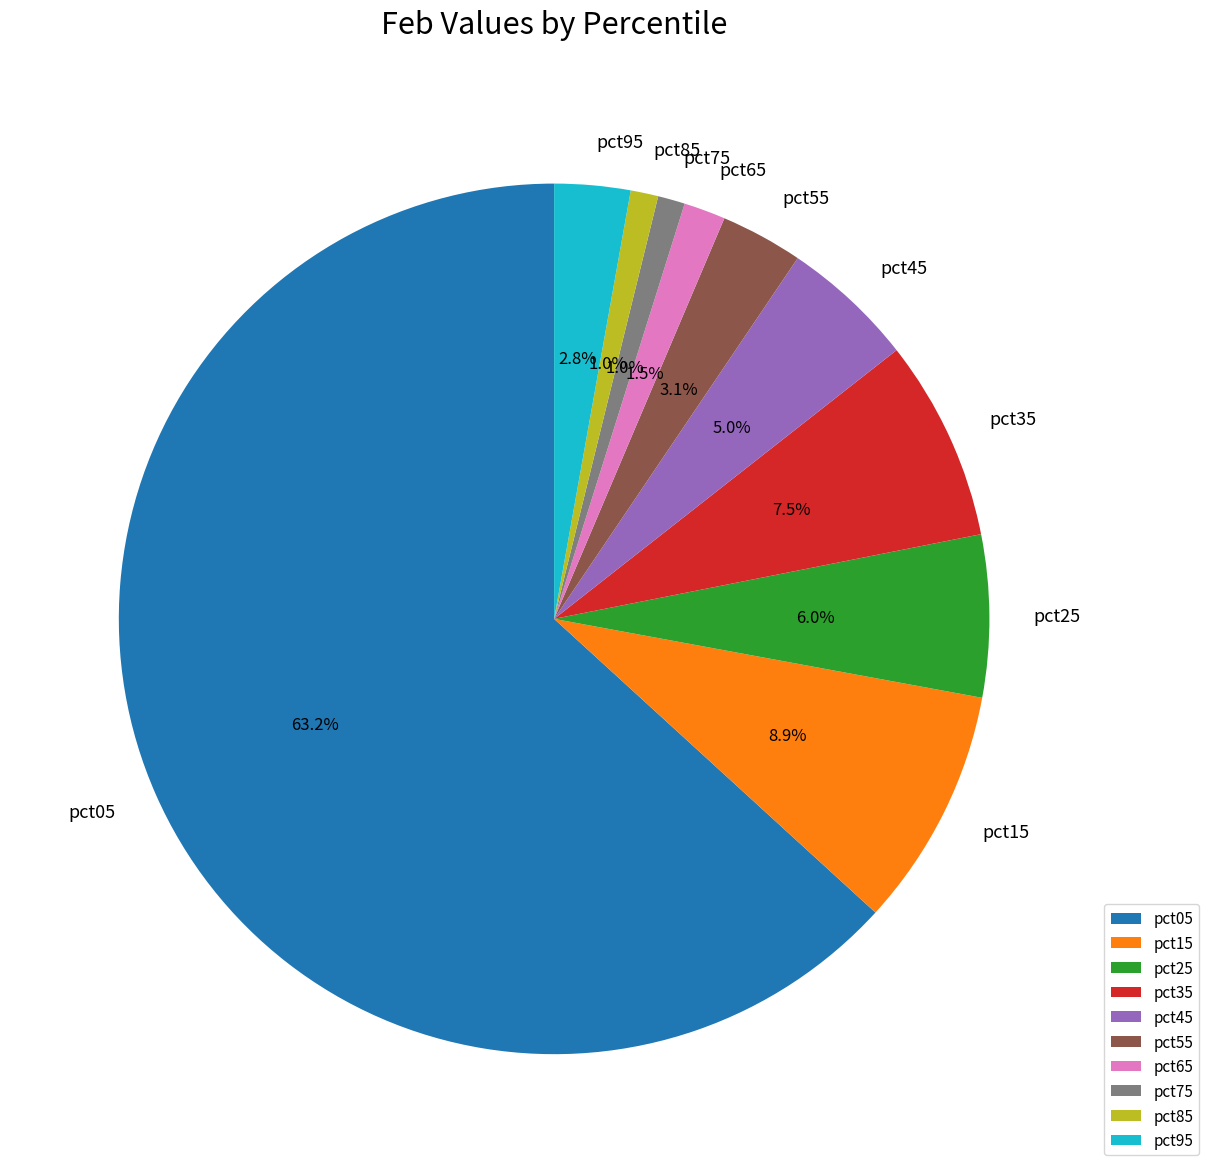

Which slice represents more than half of the pie?

pct05